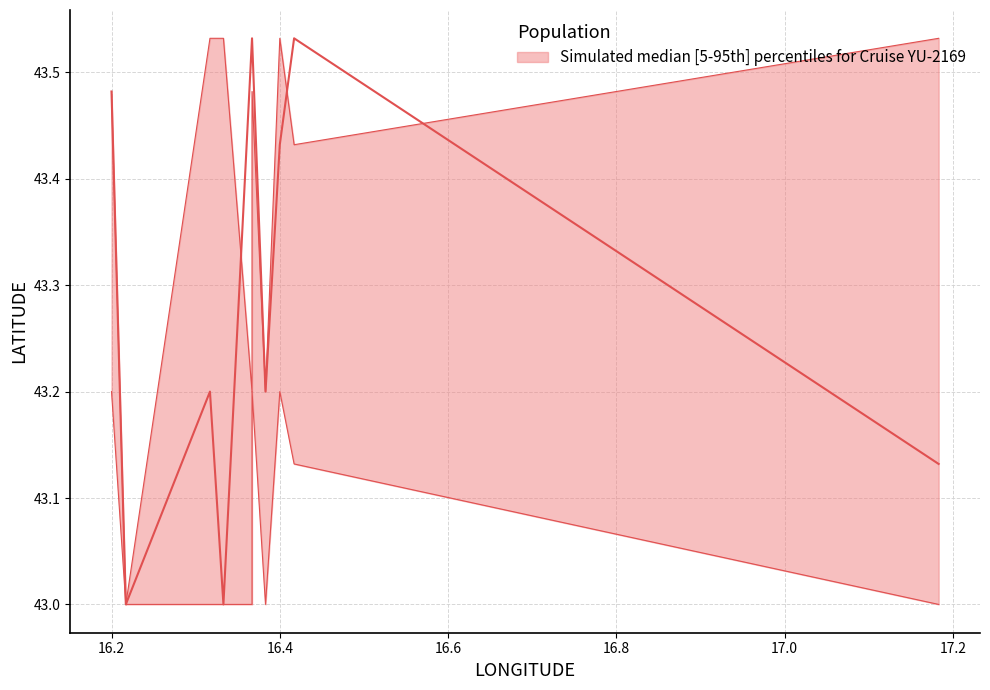

List the series in order of their peak value, lowest first.

lower, upper, median